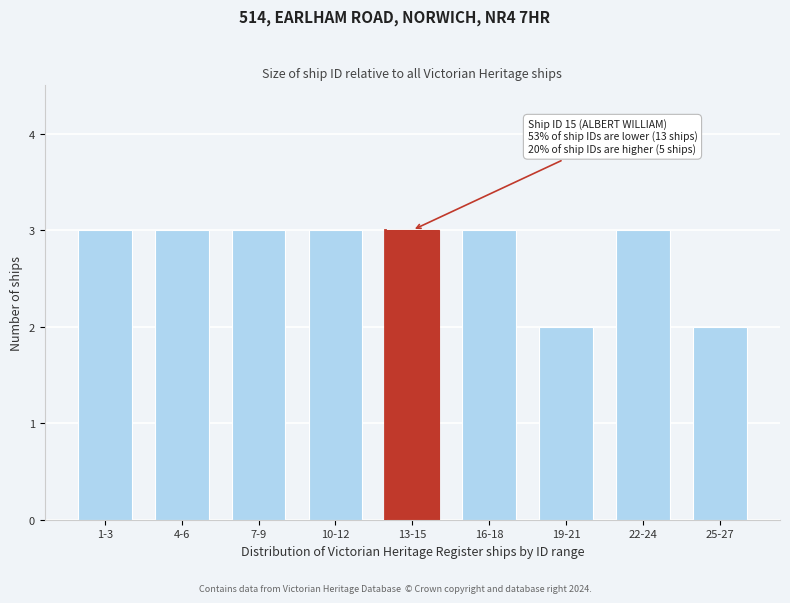

Reading right to left, extract all data points from this chart.

2	3	2	3	3	3	3	3	3